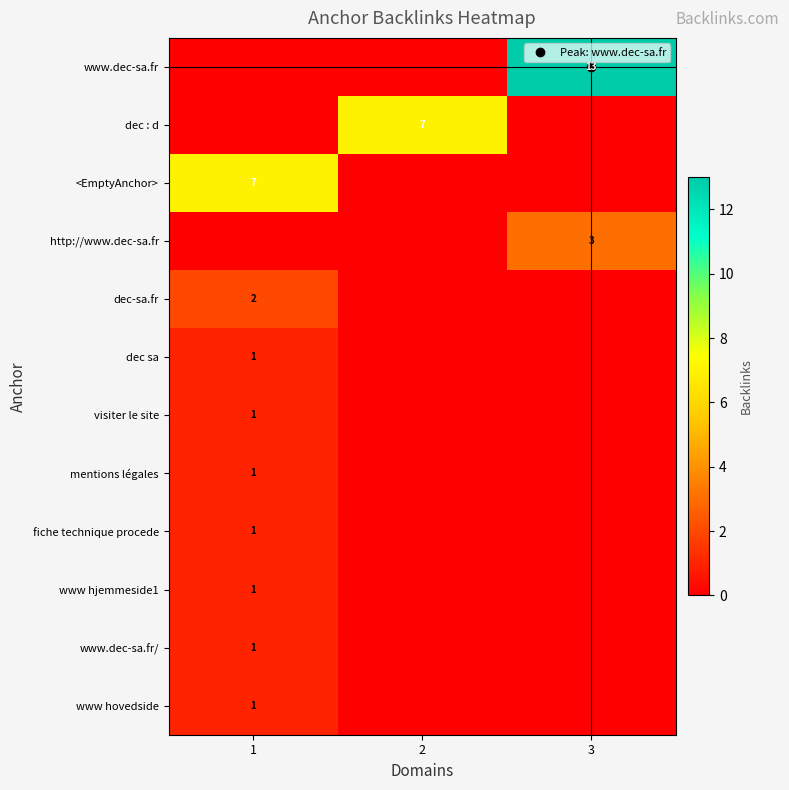

List the labels in order of <EmptyAnchor> value, smallest first.

2, 3, 1